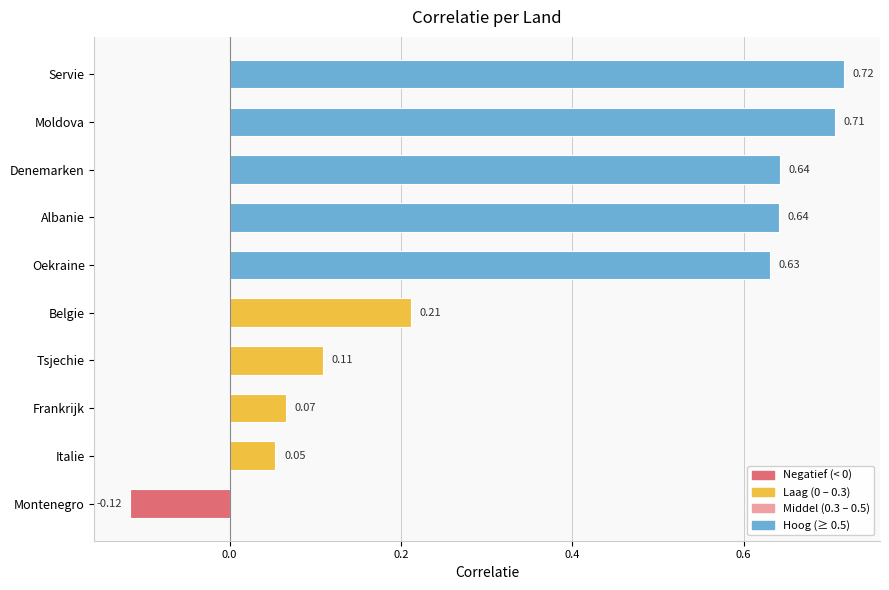

At which category does the chart reach its minimum across all series?

Montenegro